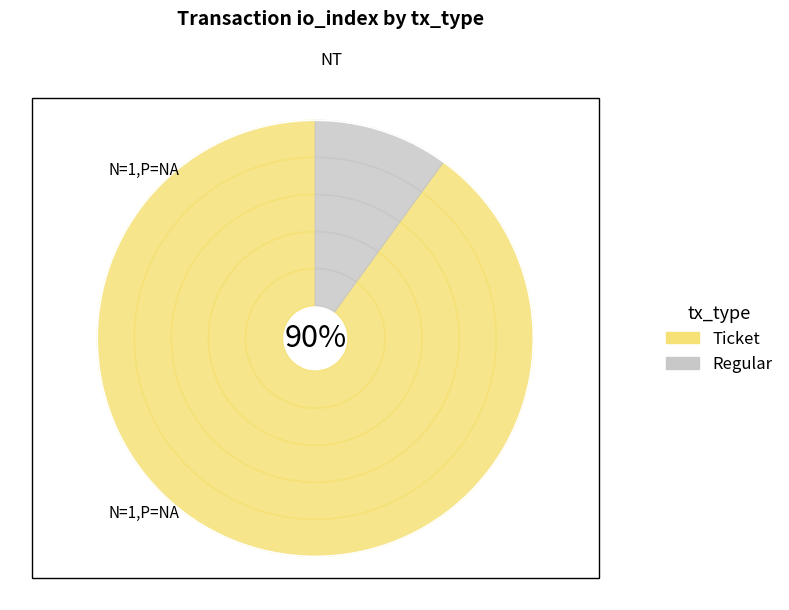

Is it true that Ticket is 14% of the pie?

False